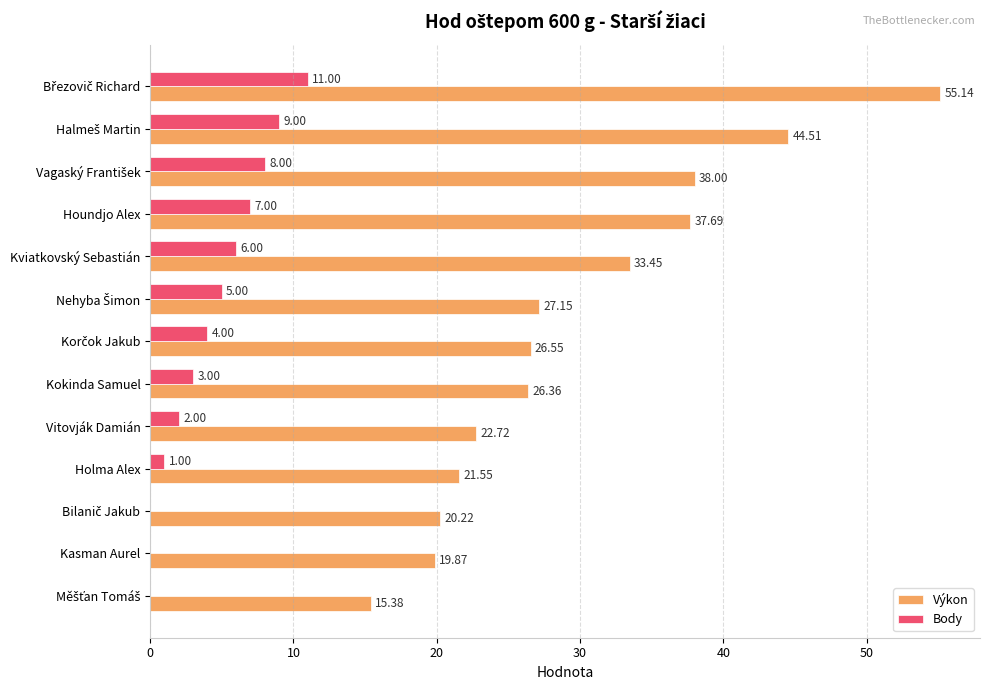

Which series has the largest total across all categories?

Výkon